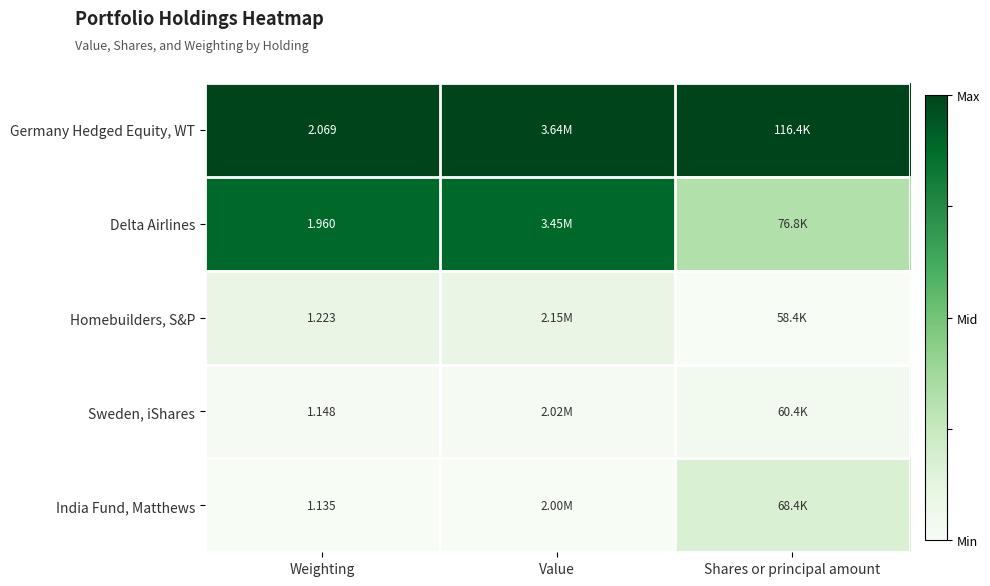

The value of Delta Airlines at Shares or principal amount is 0.4. True or false?

False